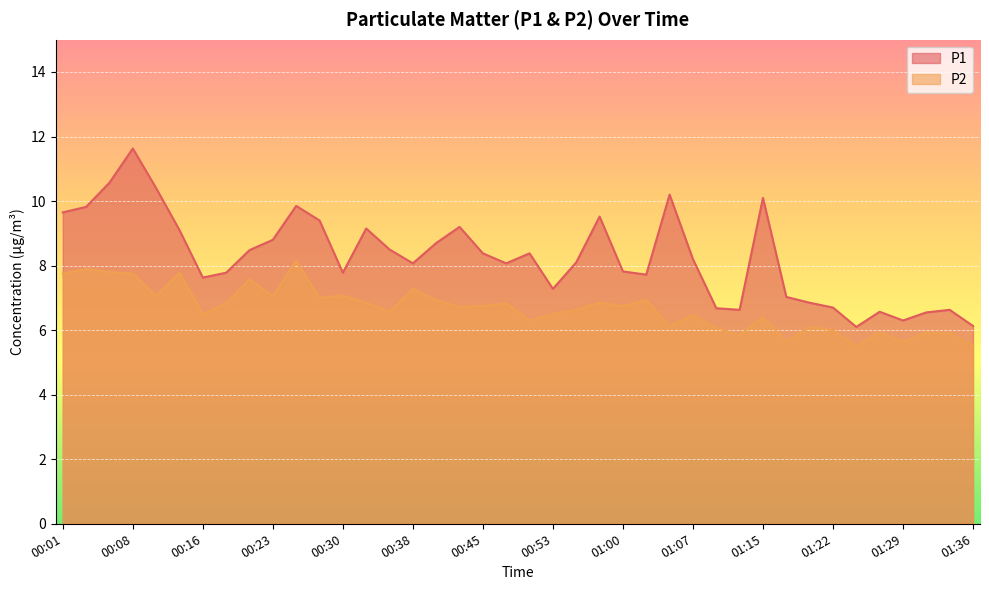

How many lines are shown in the chart?

2